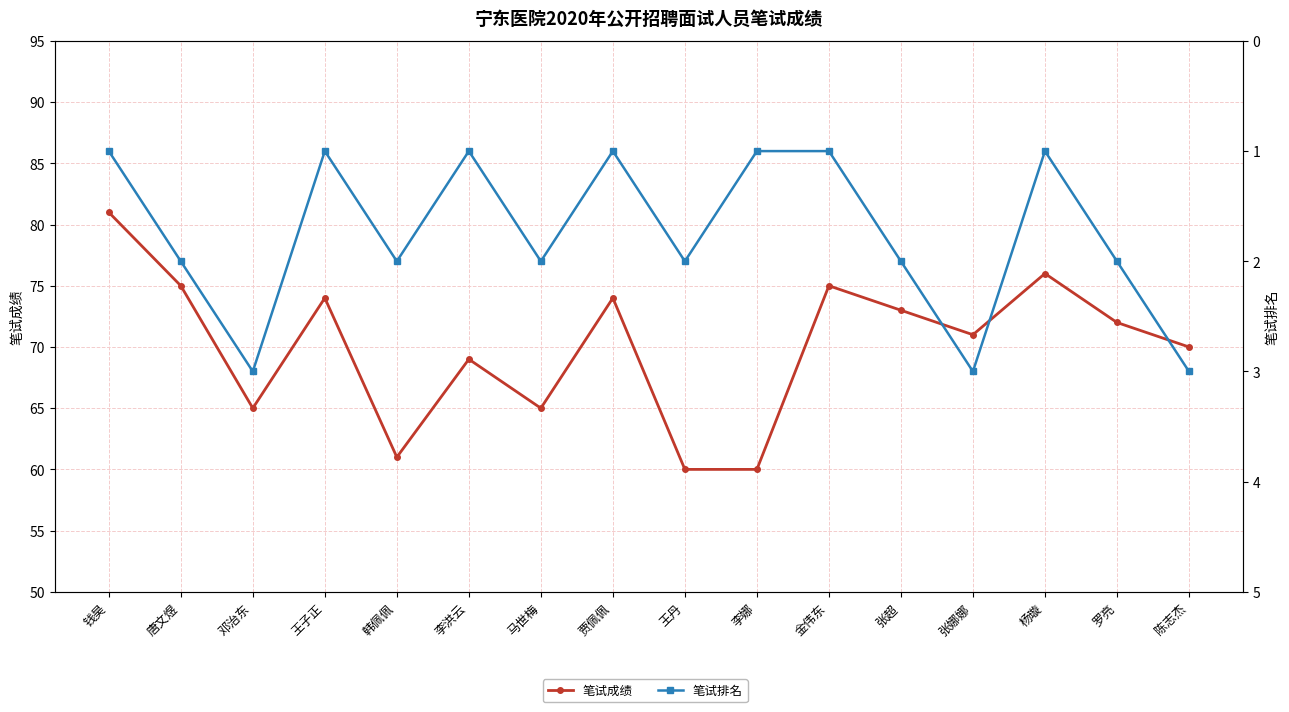

Between 李洪云 and 贾佩佩, which series saw the biggest shift?

笔试成绩